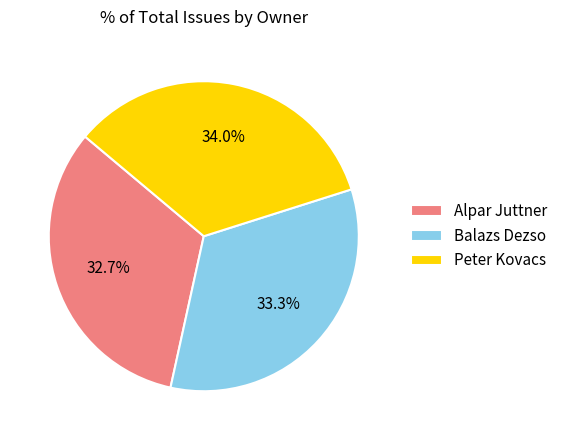

Is there a majority slice in this chart?

No